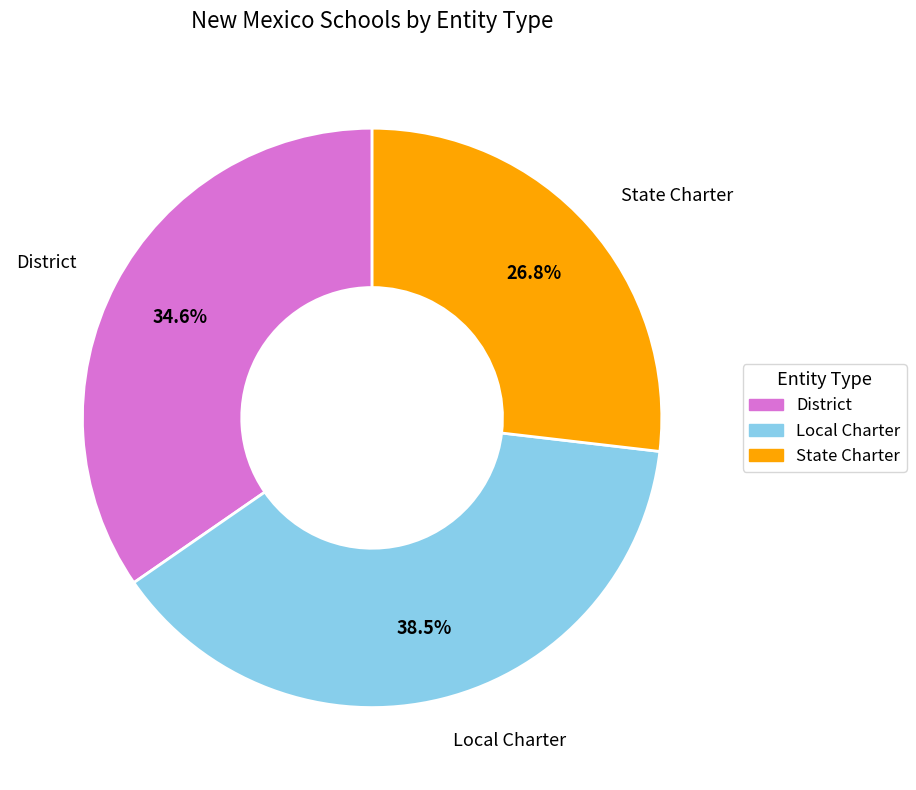

Is there any slice that represents more than half of the pie?

No